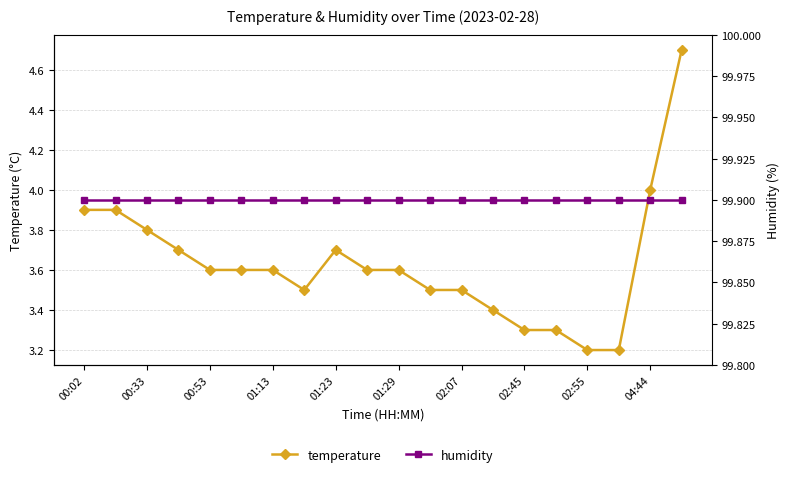

How many lines are shown in the chart?

2